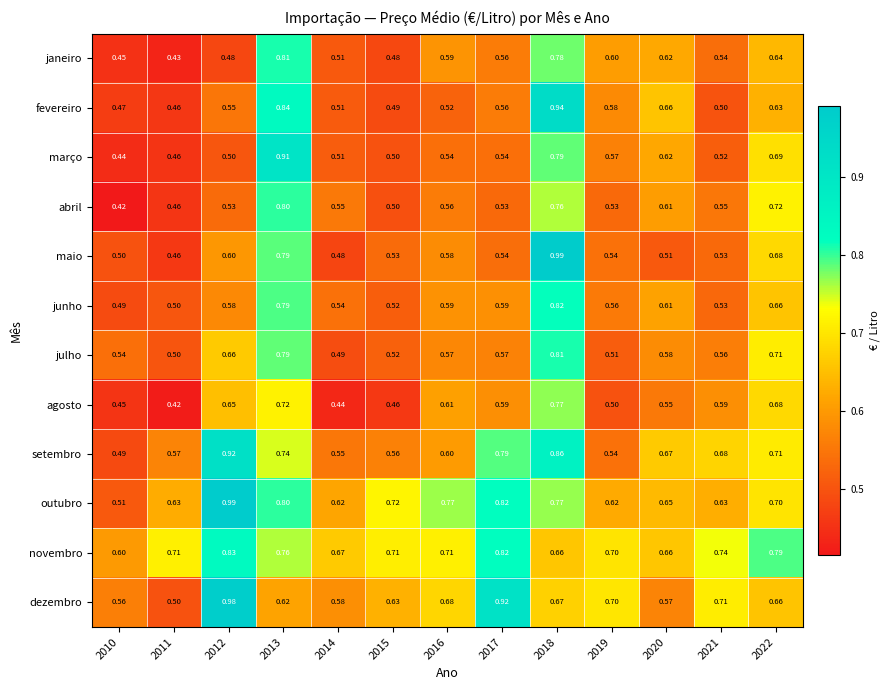

Between 2011 and 2020, which series saw the biggest shift?

fevereiro